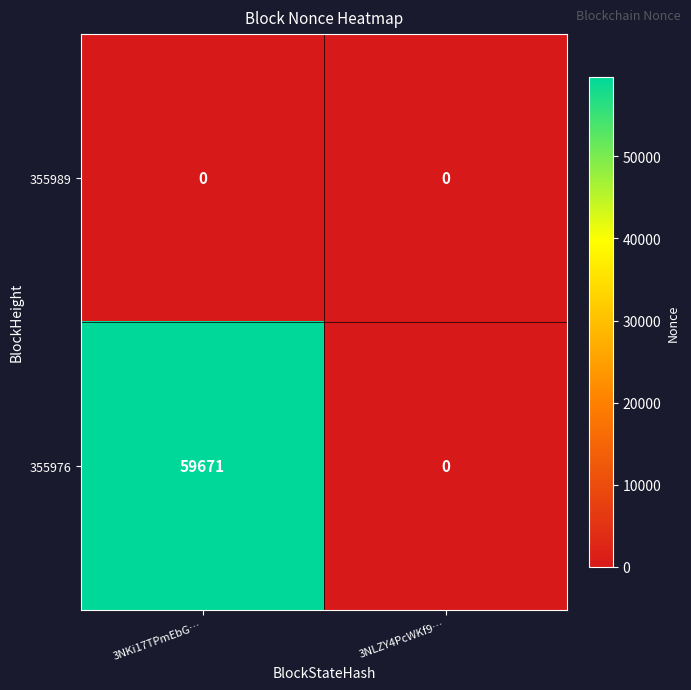

True or false: 355976 has a value of 38929 at 3NKi17TPmEbG….

False